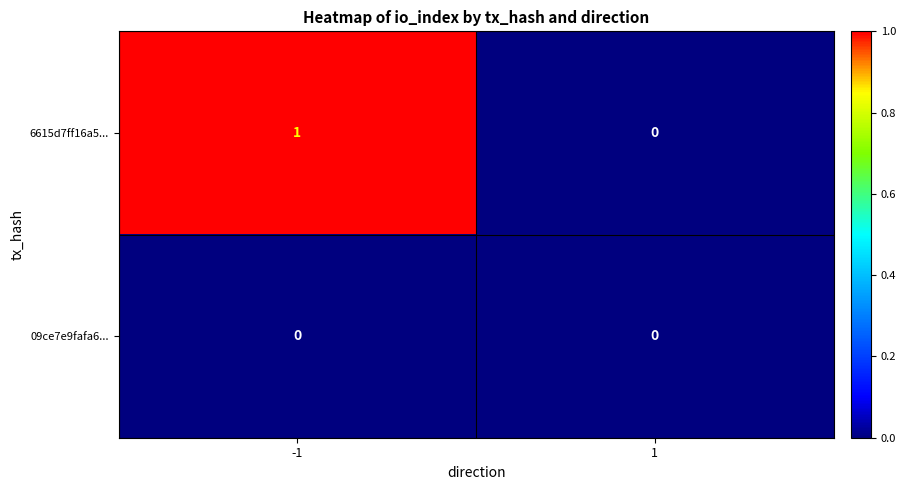

Reading left to right, transcribe all the data shown in this chart.

6615d7ff16a5...: 1	0
09ce7e9fafa6...: 0	0